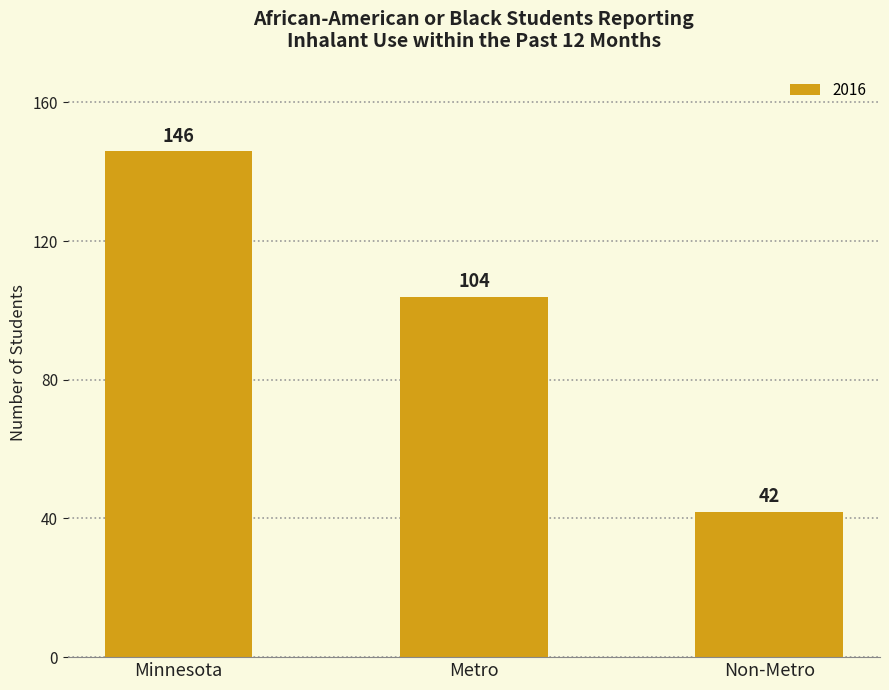

What is the ratio of the value at Minnesota to the value at Metro?

1.4